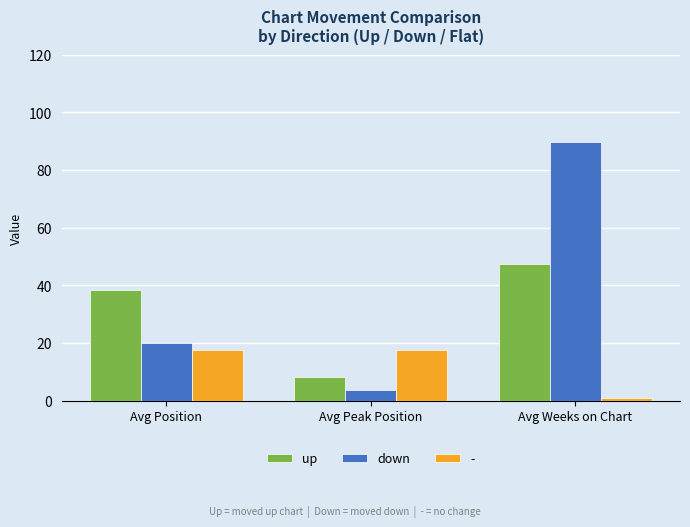

List the labels in order of down value, largest first.

Avg Weeks on Chart, Avg Position, Avg Peak Position